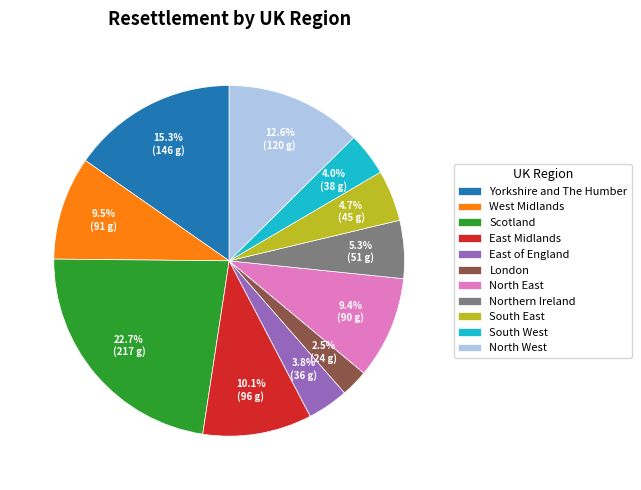

Combined, do Yorkshire and The Humber and East Midlands account for over 50%?

No